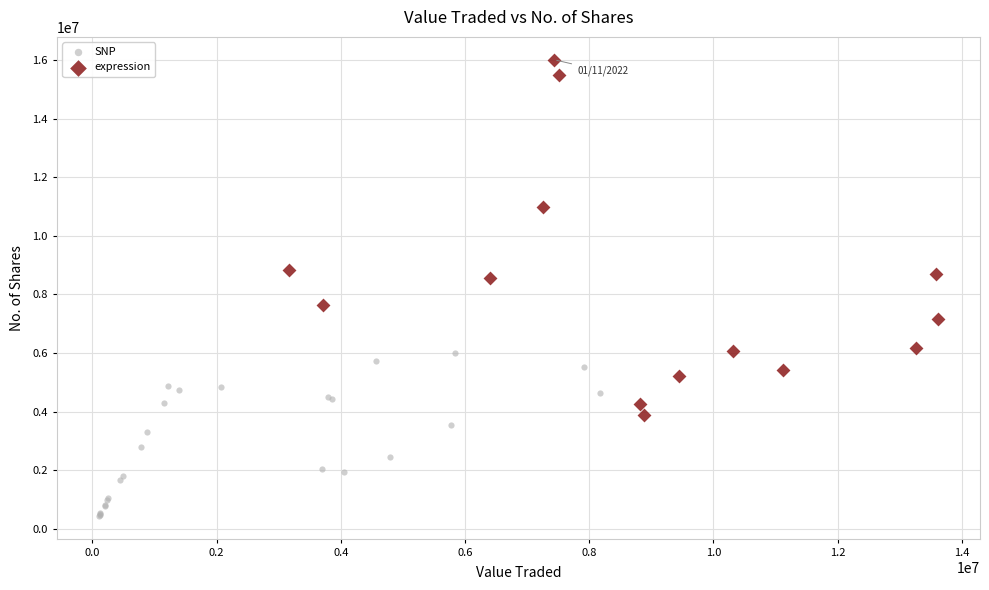

Which series has the widest spread of Y values?

expression